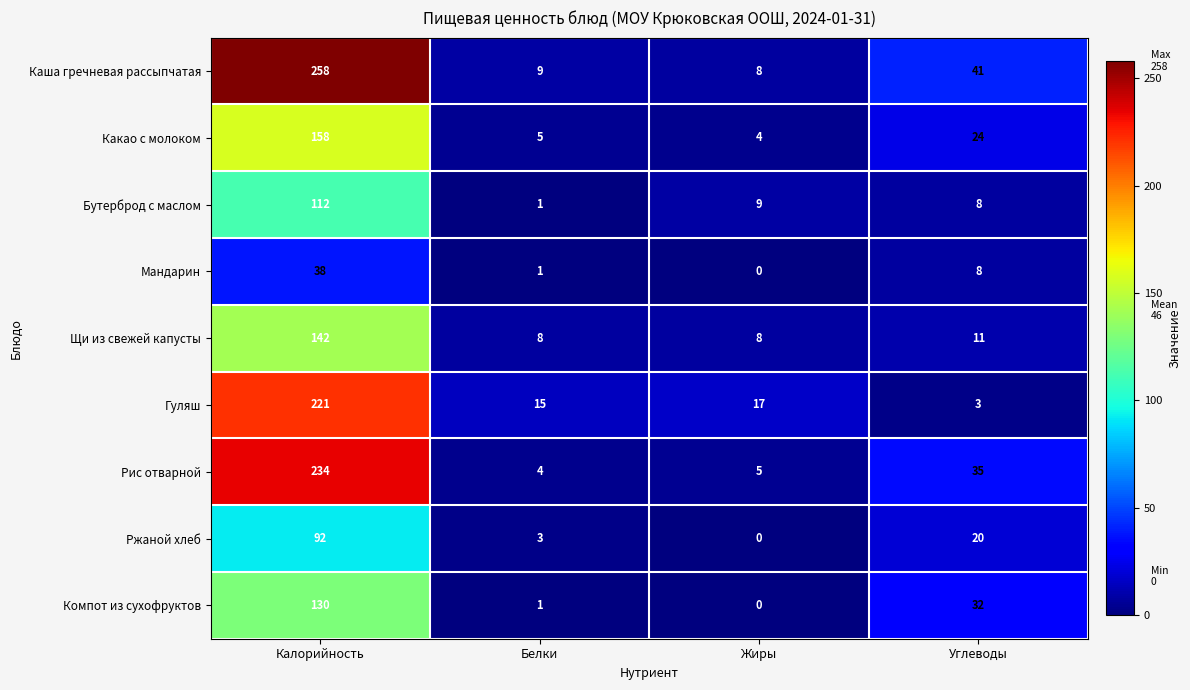

At which category does the chart reach its peak across all series?

Калорийность